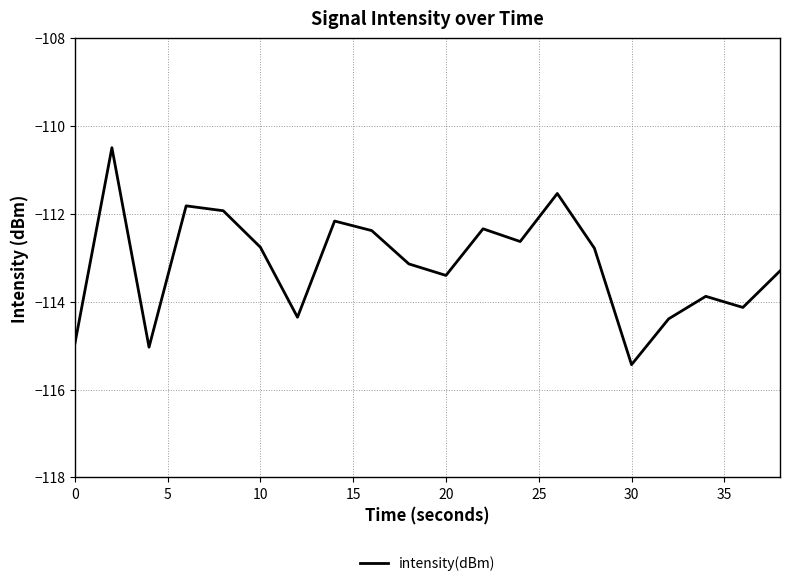

Reading right to left, what are all the values shown in this chart?

-113.3	-114.1	-113.9	-114.4	-115.4	-112.8	-111.5	-112.6	-112.3	-113.4	-113.1	-112.4	-112.2	-114.4	-112.8	-111.9	-111.8	-115.0	-110.5	-115.0